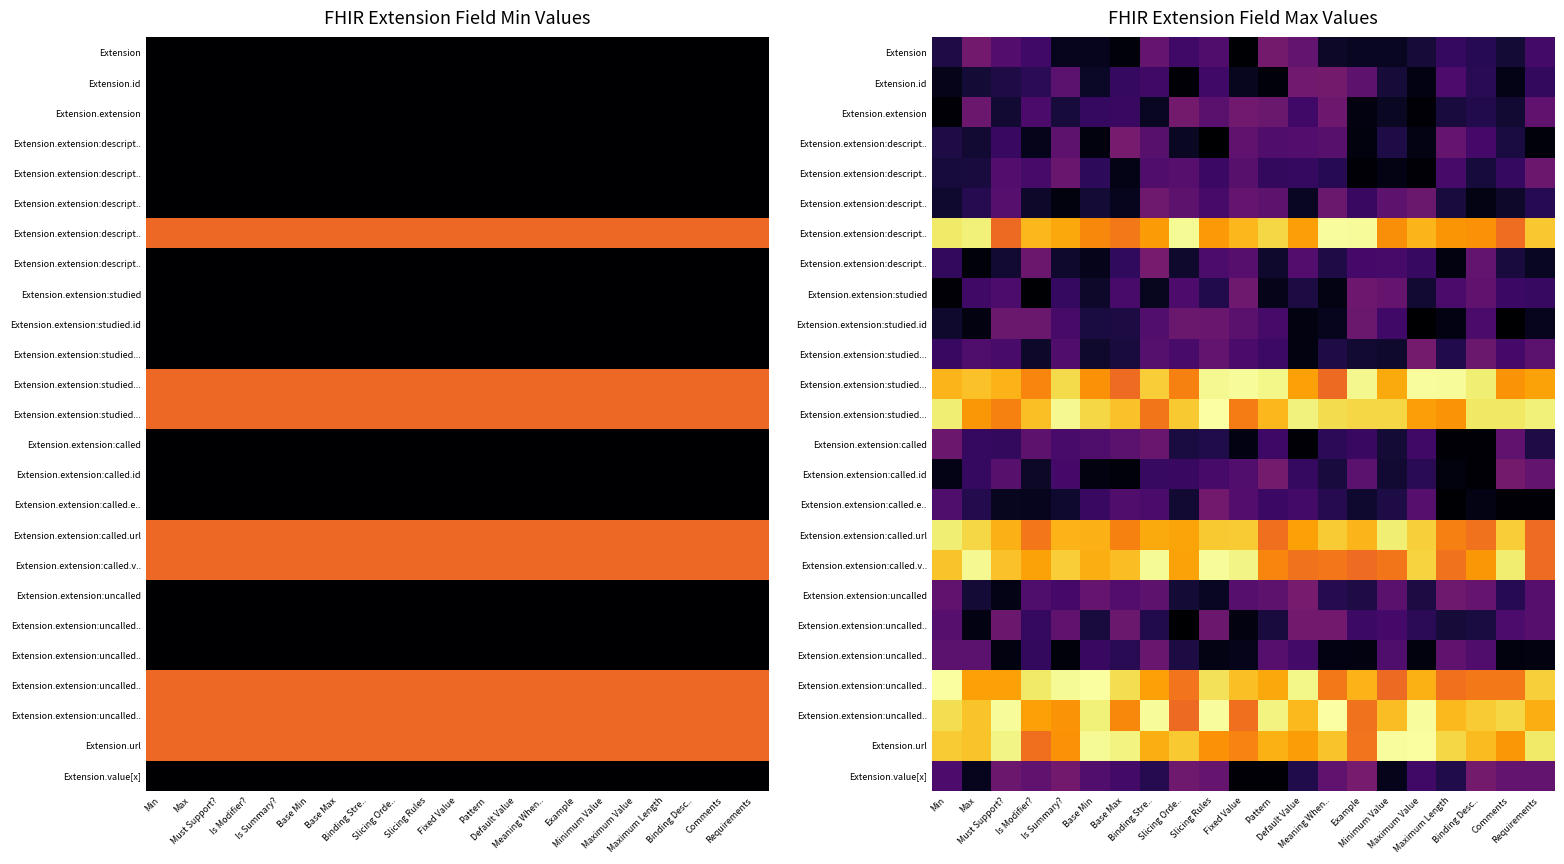

At which category is the sum across all series the highest?

Slicing Rules